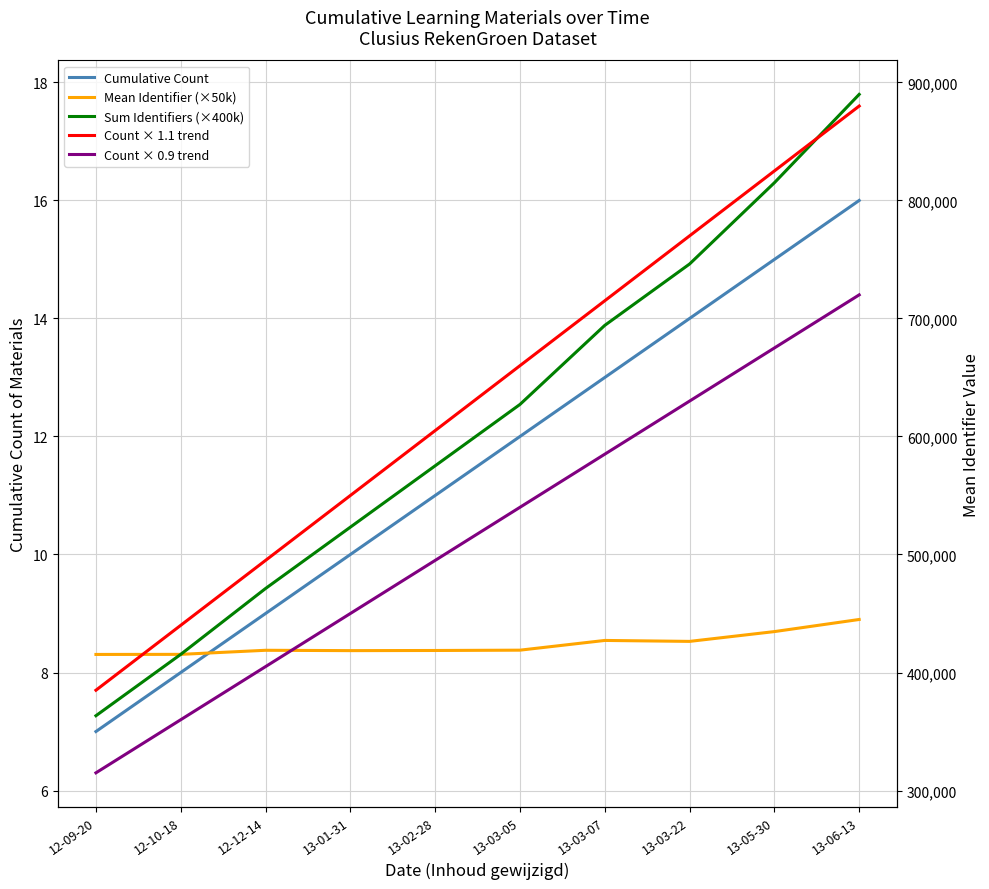

What is the sum of the Cumulative Count values at 13-06-13 and 13-02-28?

27.0